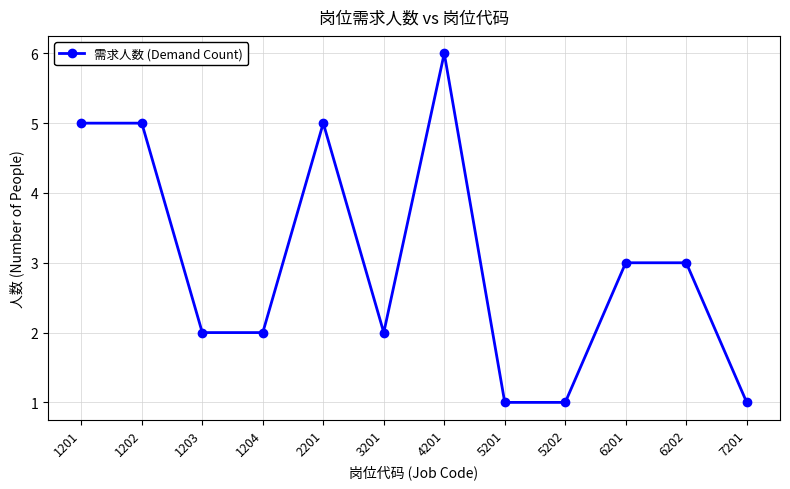

The value at 6201 is 3. True or false?

True